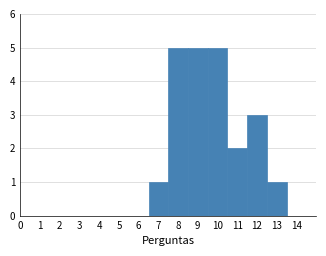

Reading left to right, list every bar in this chart as the range it spans on the x-axis followed by its height. The values are not printed on the chart, so give them approximately, as read against the axis.

6.5 to 7.5: 1
7.5 to 8.5: 5
8.5 to 9.5: 5
9.5 to 10.5: 5
10.5 to 11.5: 2
11.5 to 12.5: 3
12.5 to 13.5: 1